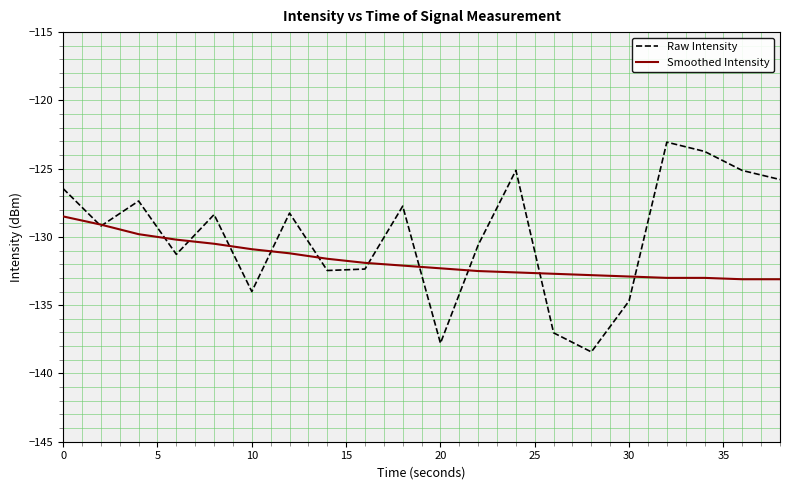

Which series has the widest spread of values?

Raw Intensity